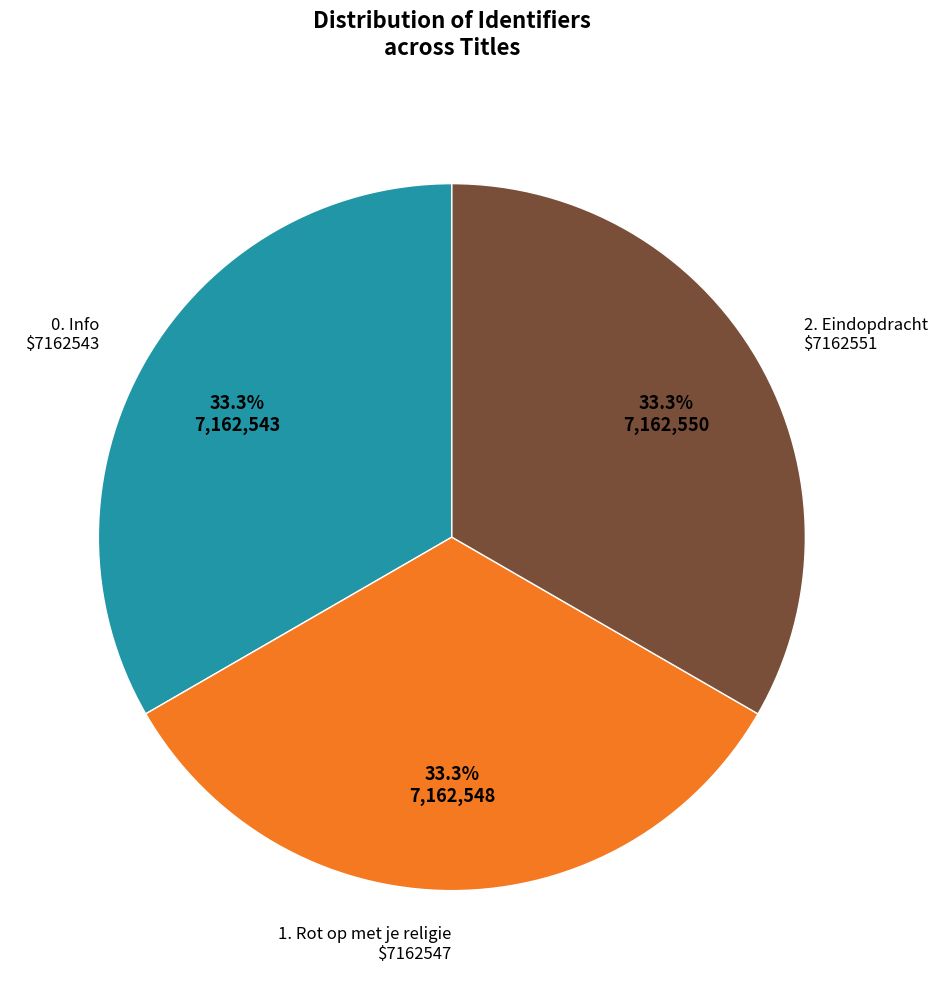

Is there any slice that represents more than half of the pie?

No